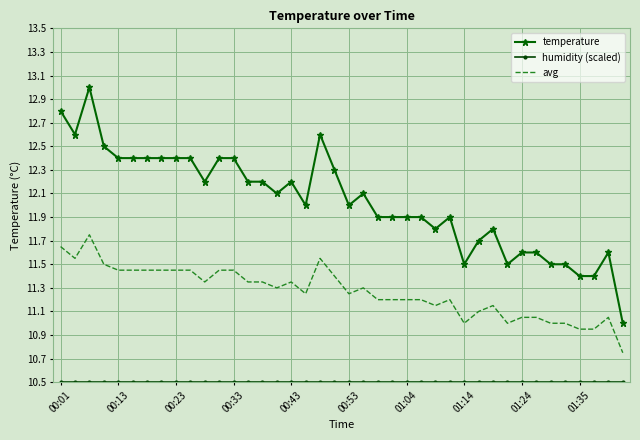

True or false: temperature and avg cross at least once.

False